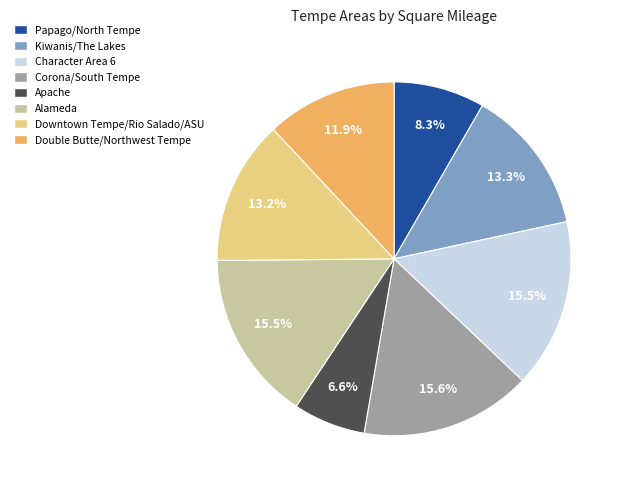

Combined, what portion of the pie is Character Area 6 and Double Butte/Northwest Tempe?

27.4%